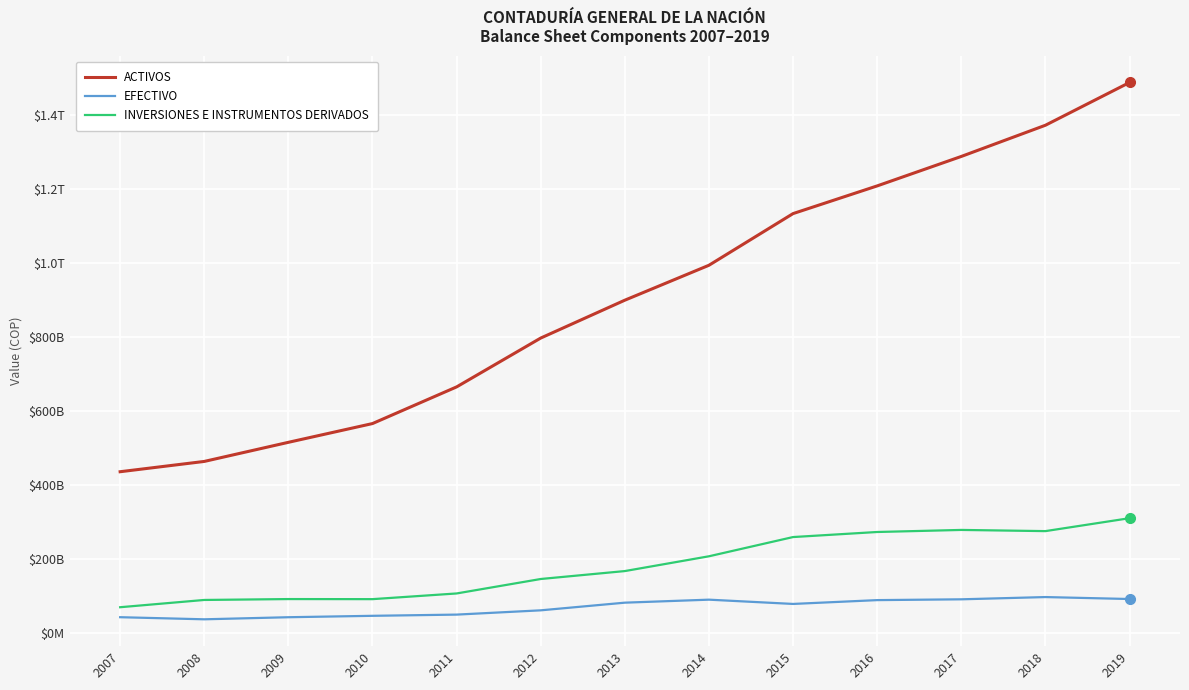

Is it true that EFECTIVO equals 90035644487.0 at 2016?

True